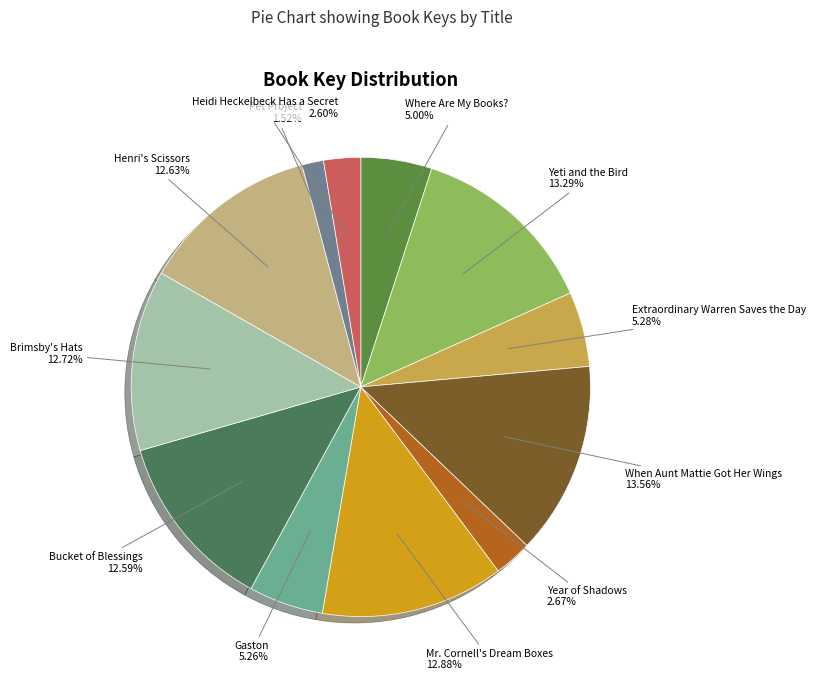

Which category has the smallest portion of the pie?

Pet Project